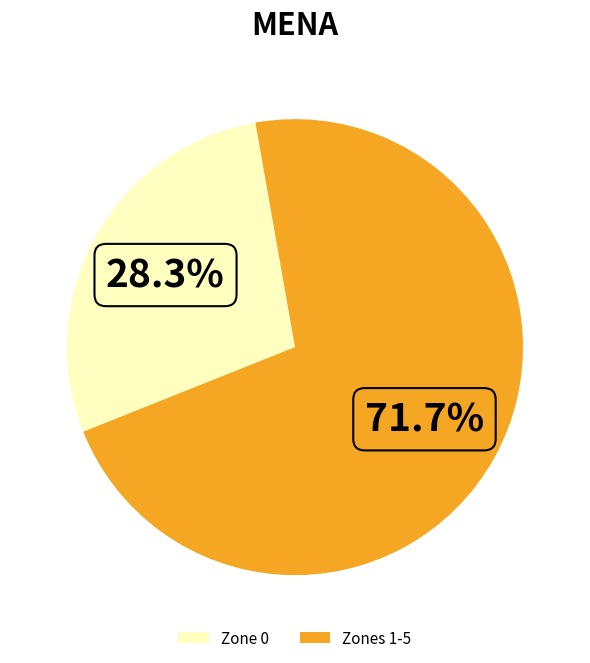

Count the number of slices in the pie.

2